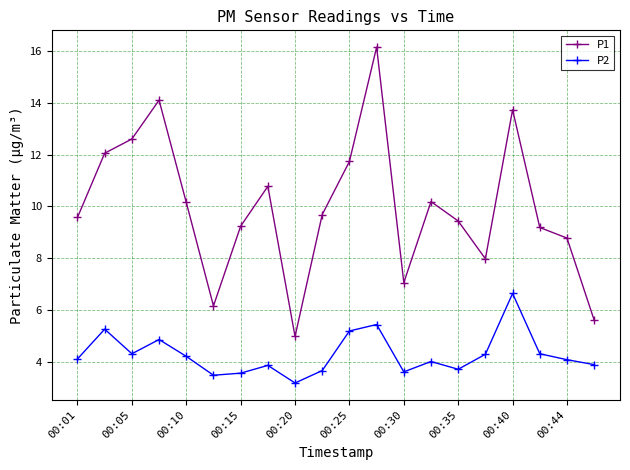

Which series has the widest spread of values?

P1